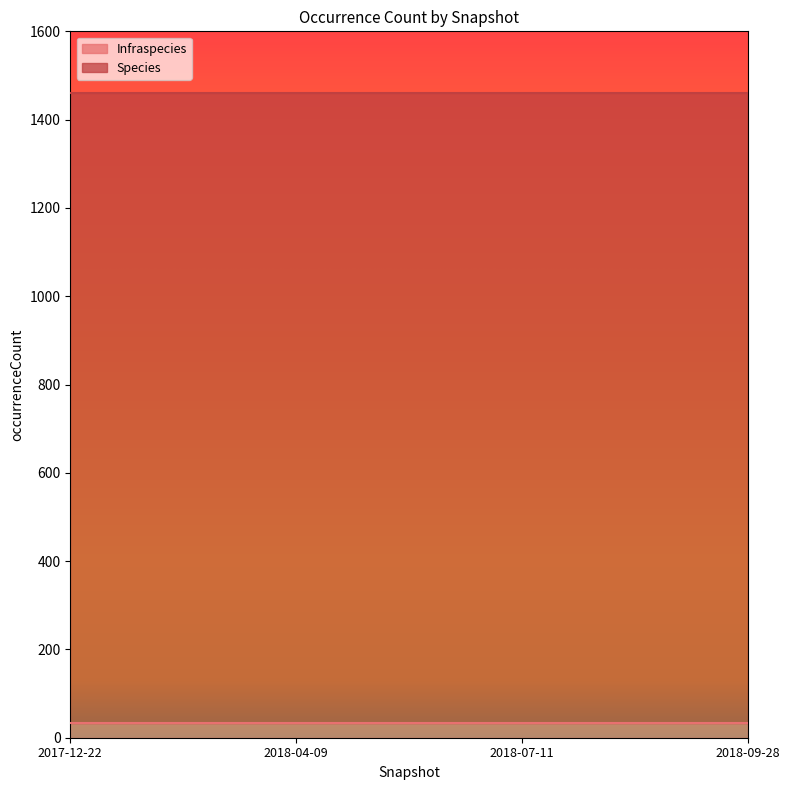

The value of Infraspecies at 2018-09-28 is 50. True or false?

False